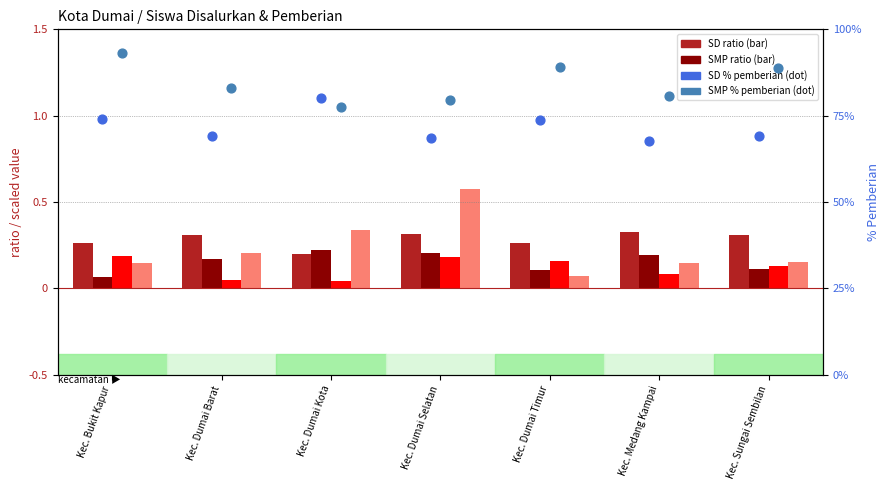

At which category is the sum across all series the highest?

Kec. Bukit Kapur